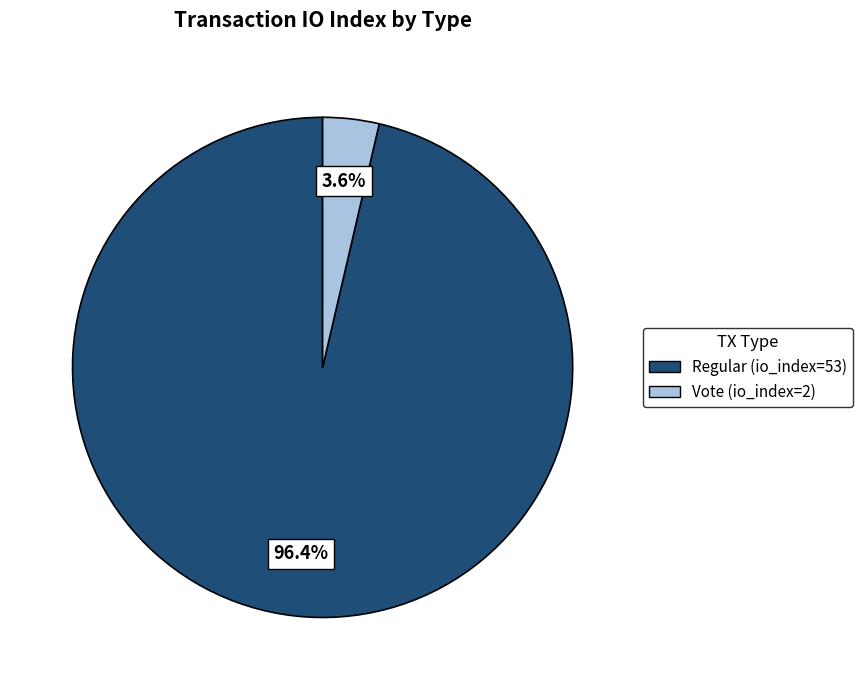

To the nearest percent, what is the combined percentage of Vote (io_index=2) and Regular (io_index=53)?

100%